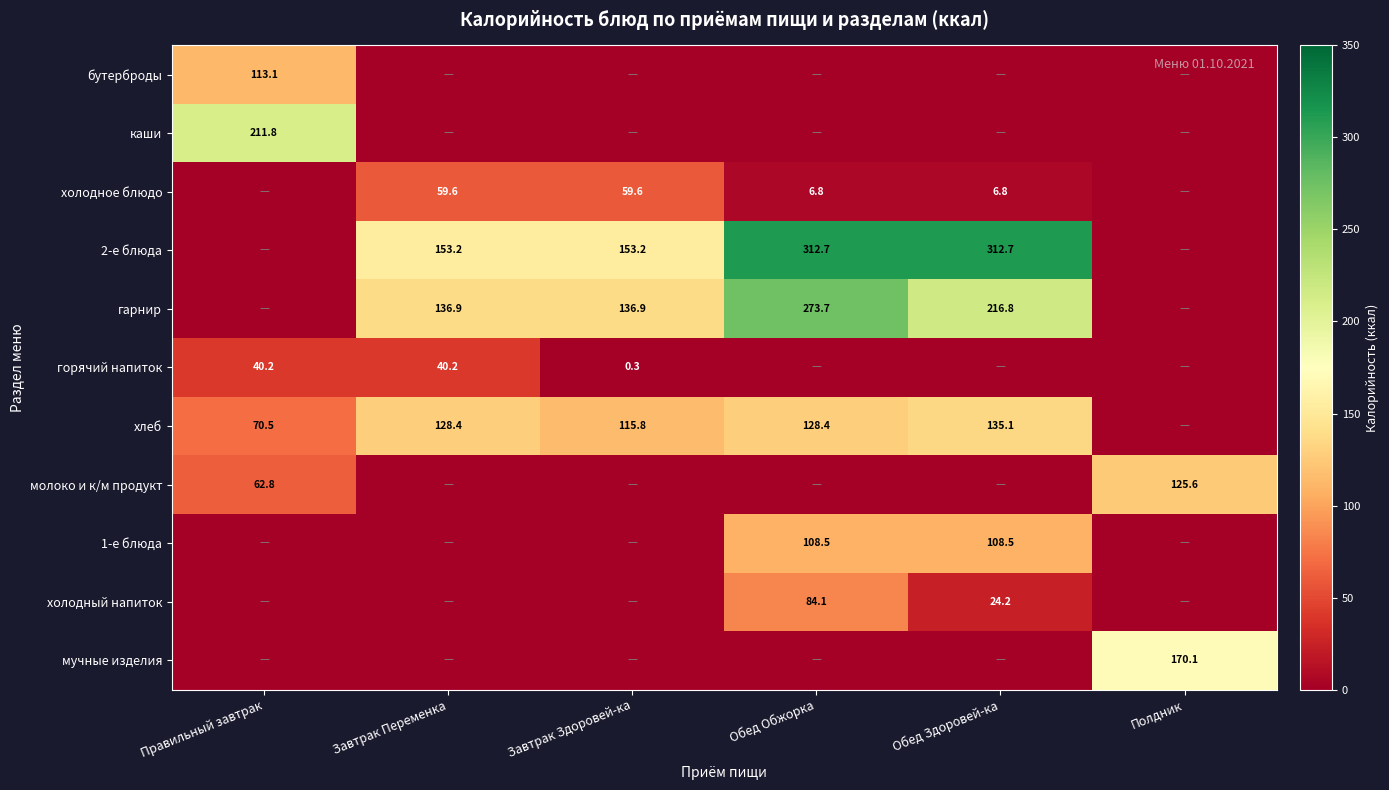

True or false: 1-е блюда has a value of 181.2 at Обед Обжорка.

False